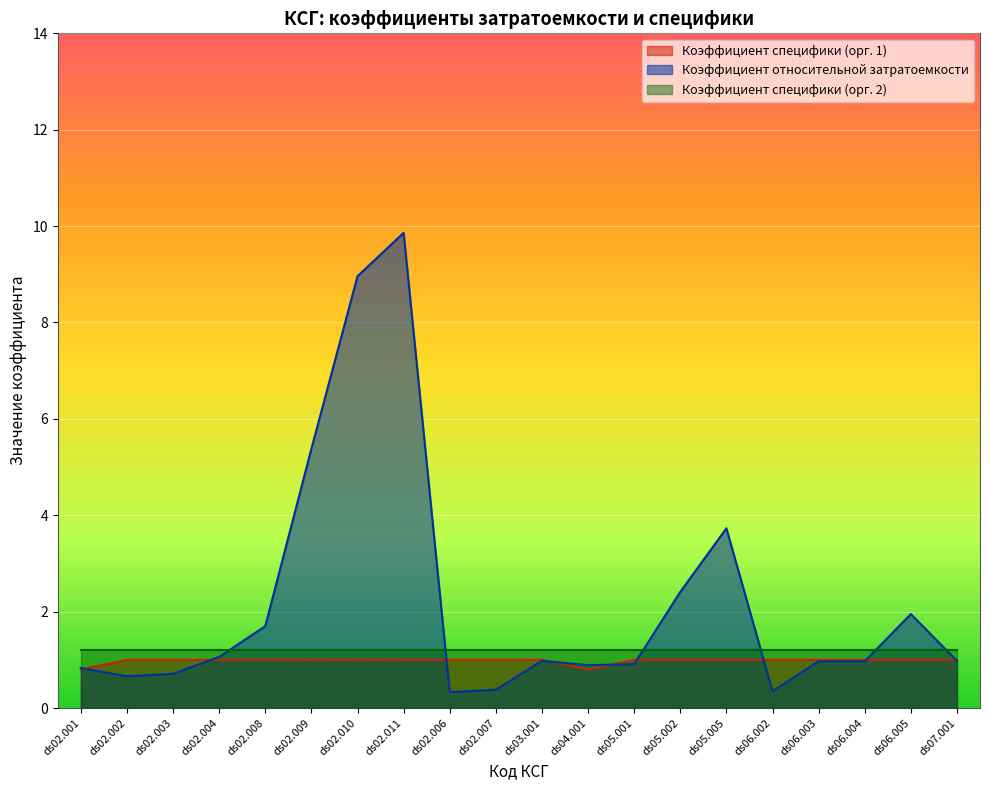

True or false: Коэффициент относительной затратоемкости and Коэффициент специфики (орг. 1) cross at least once.

True